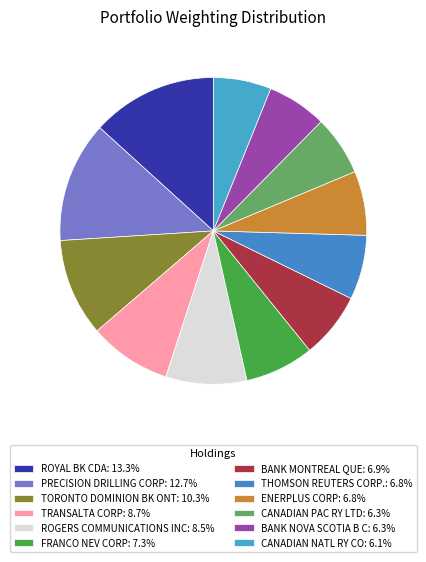

Approximately how many times larger is the value at PRECISION DRILLING CORP compared to BANK NOVA SCOTIA B C?

2.0